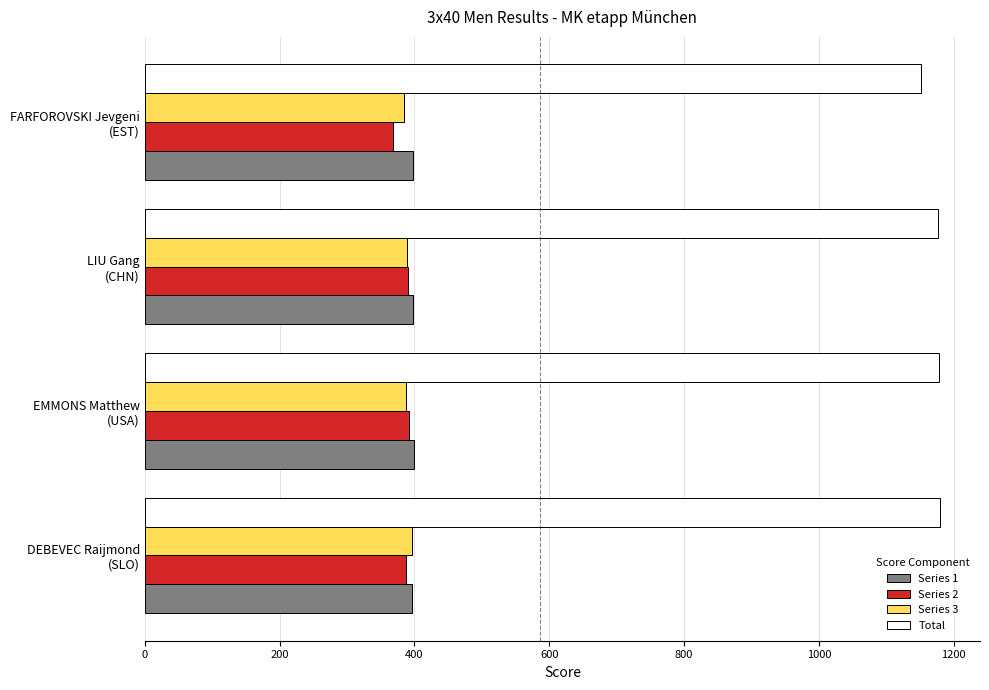

What is the difference between the maximum and second lowest values in the Series 1 series?

1